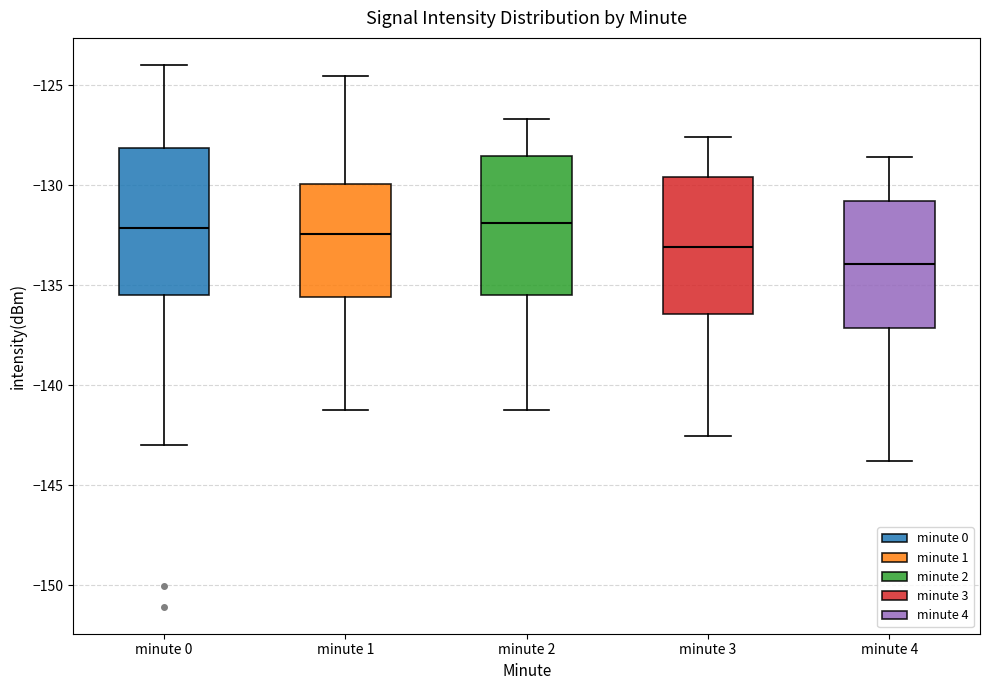

Reading left to right, read every box against the y-axis: the position of its median line, the range the box covers, and the ends of its whiskers. The values are not printed on the chart, so give them approximately, as read against the axis.

minute 0: median -132.0, box -135.5 to -128.0, whiskers -143.0 to -124.0
minute 1: median -132.5, box -135.5 to -130.0, whiskers -141.0 to -124.5
minute 2: median -132.0, box -135.5 to -128.5, whiskers -141.0 to -126.5
minute 3: median -133.0, box -136.5 to -129.5, whiskers -142.5 to -127.5
minute 4: median -134.0, box -137.0 to -131.0, whiskers -144.0 to -128.5